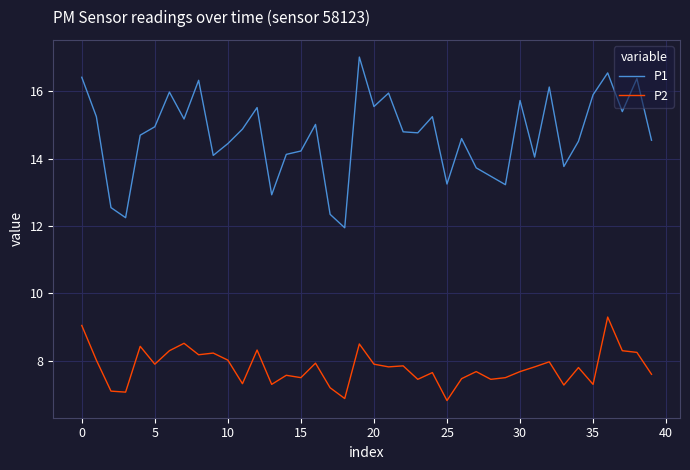

Which series has the largest range (max minus min)?

P1